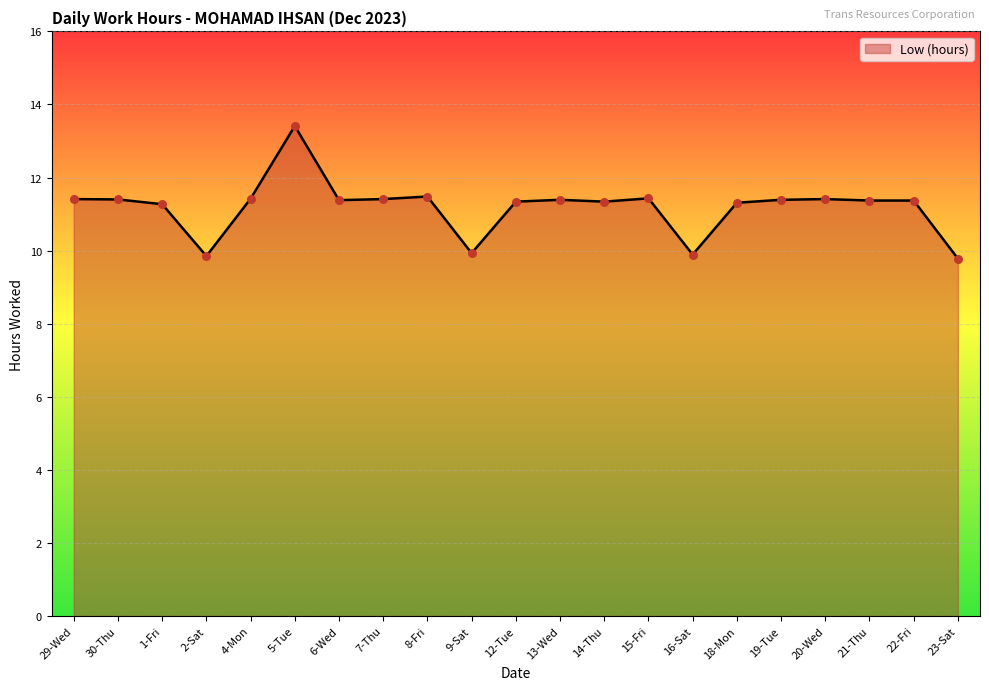

Between 23-Sat and 8-Fri, which is larger?

8-Fri